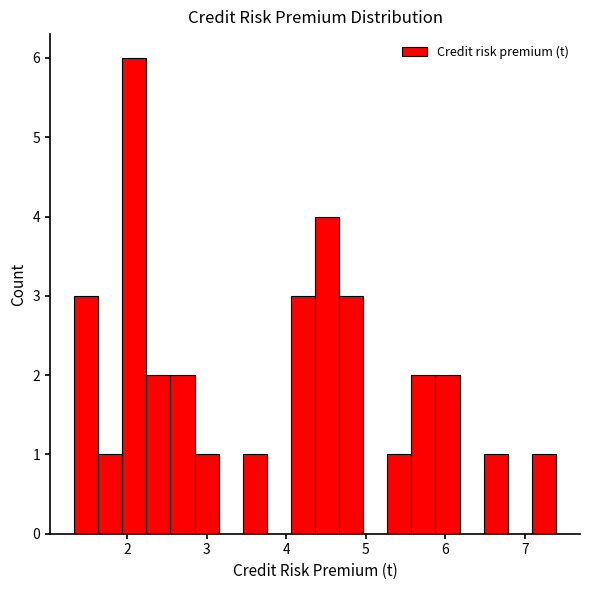

Around what value on the x-axis is the tallest bar? Give the approximate position of its centre, as read against the axis.

2.1